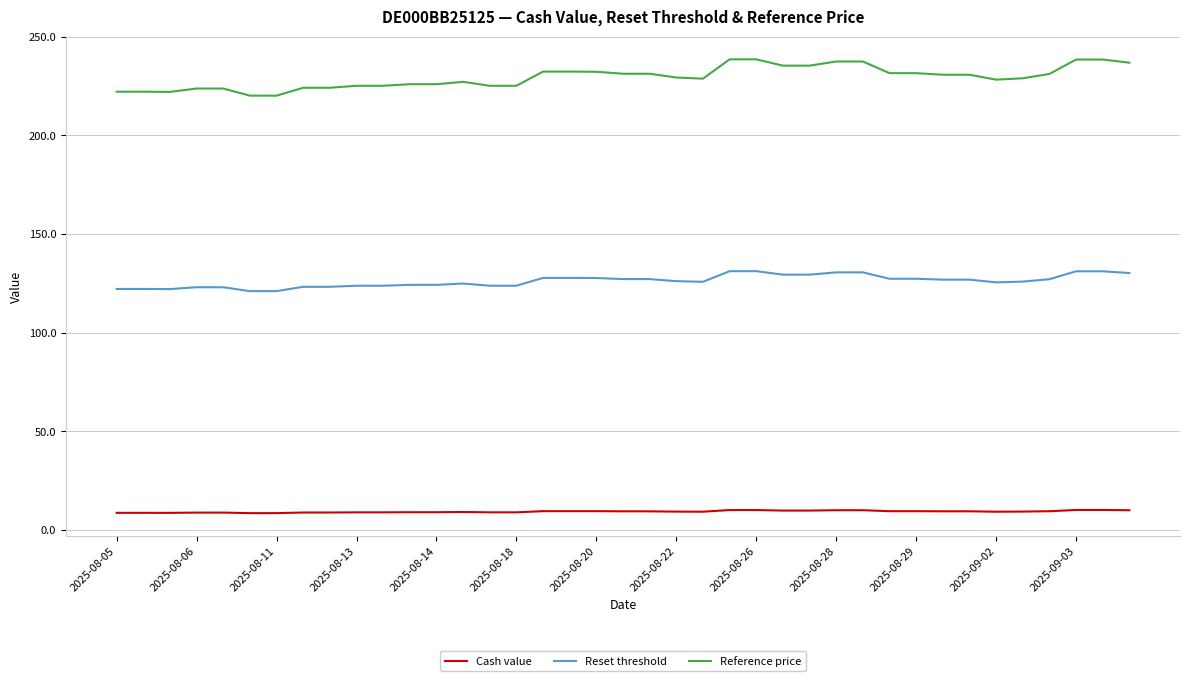

True or false: Cash value and Reference price cross at least once.

False